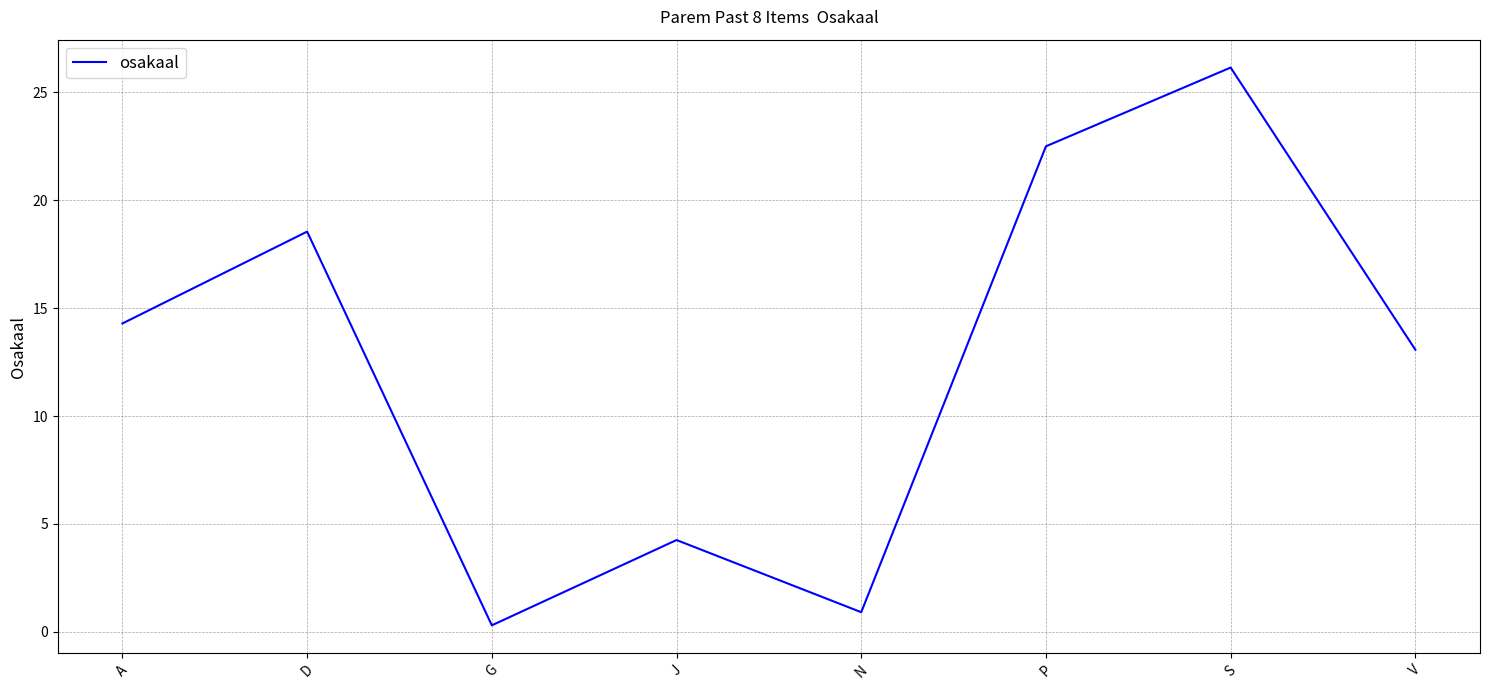

Rank the categories by value from lowest to highest.

G, N, J, V, A, D, P, S